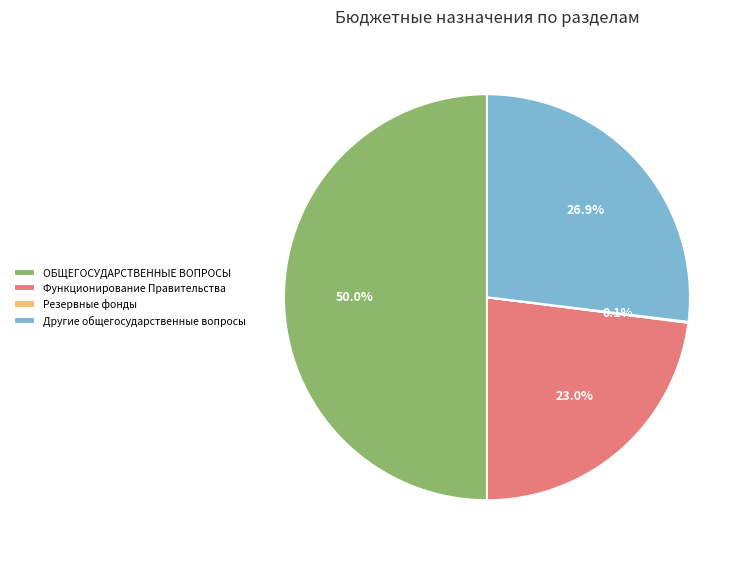

Which slice is the largest?

ОБЩЕГОСУДАРСТВЕННЫЕ ВОПРОСЫ